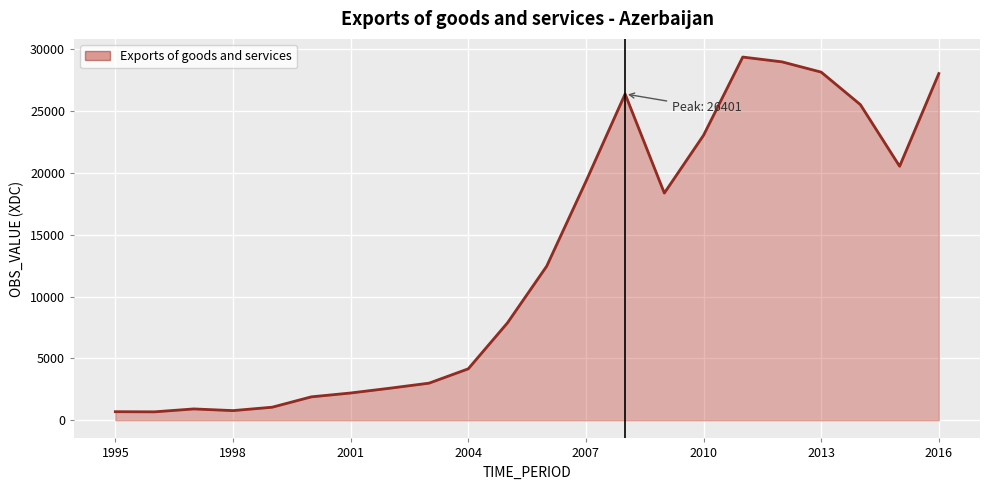

What is the maximum value shown in the chart?

29388.3